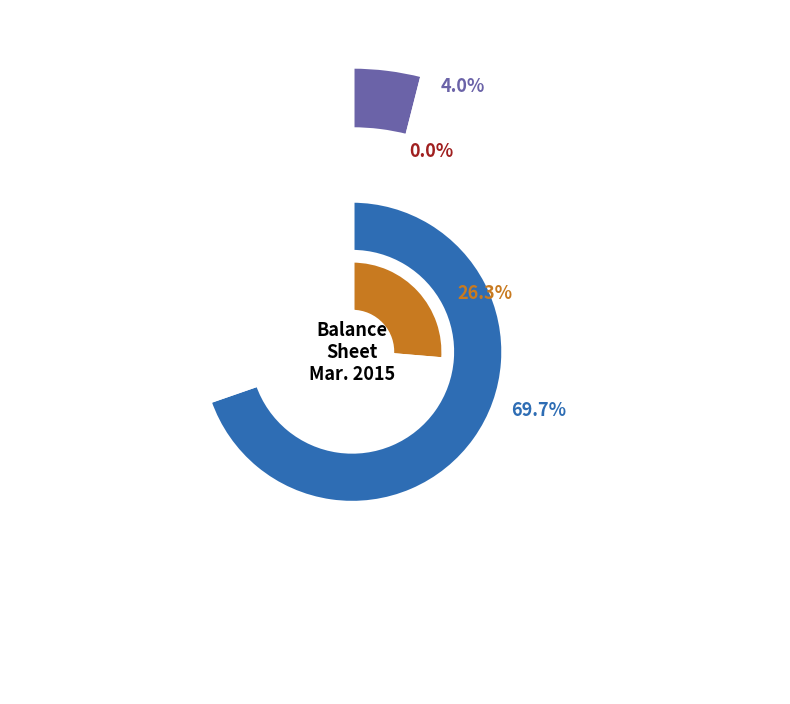

What is the largest slice in the pie chart?

Common stock, authorized